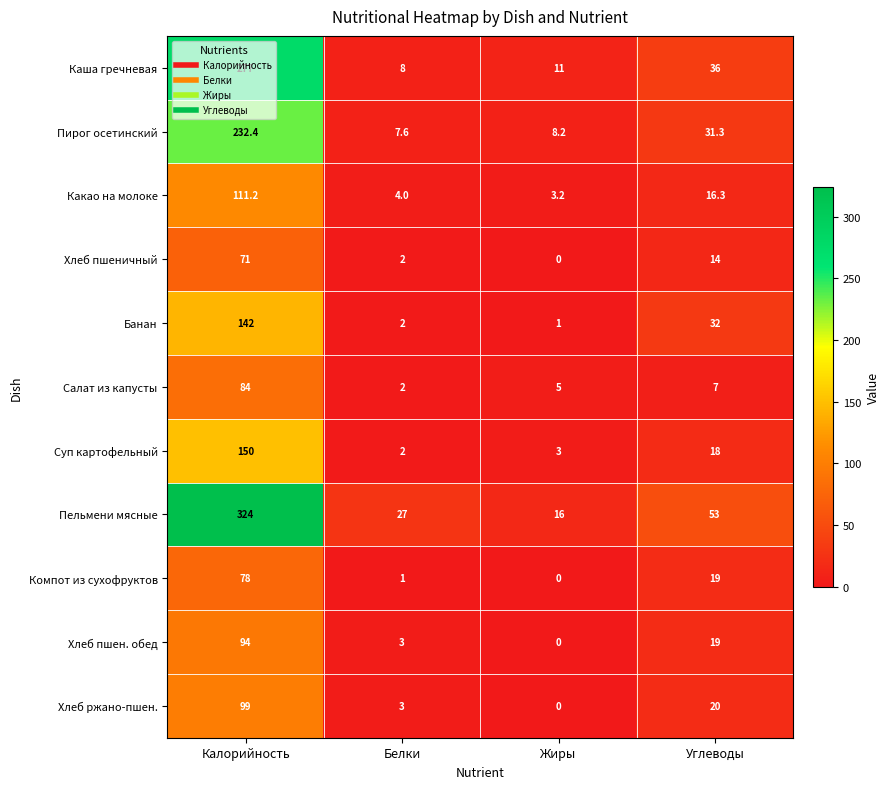

The Каша гречневая series shows 7.2 at Жиры. True or false?

False